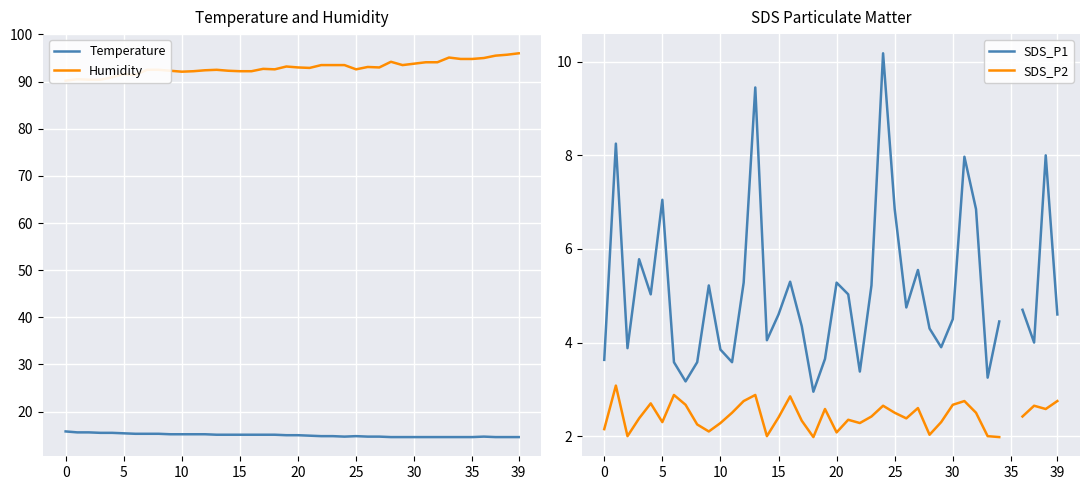

Is it true that SDS_P2 equals 2.0 at 33?

True